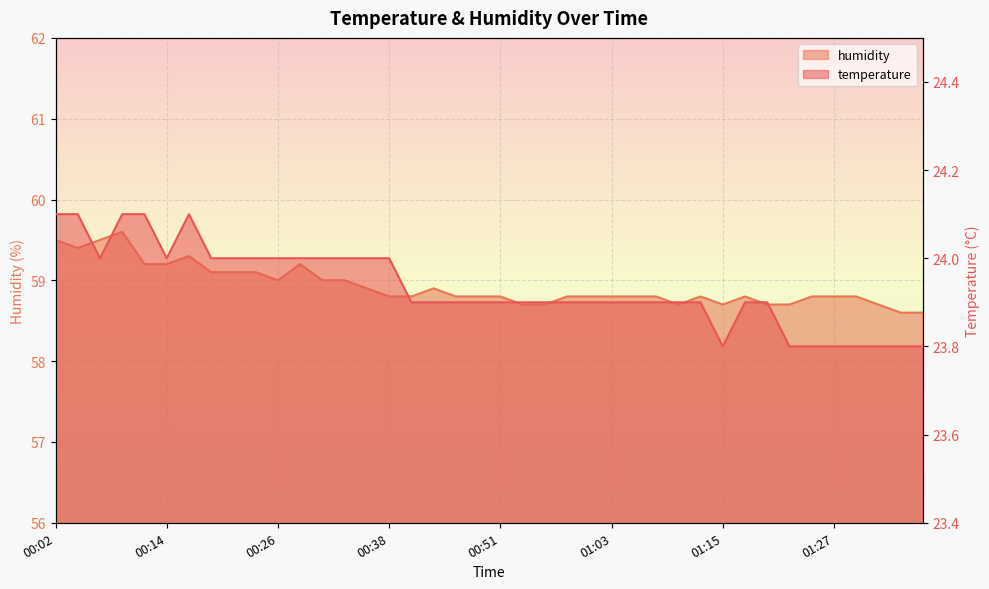

What is the label of the 20th point from the right?

00:51